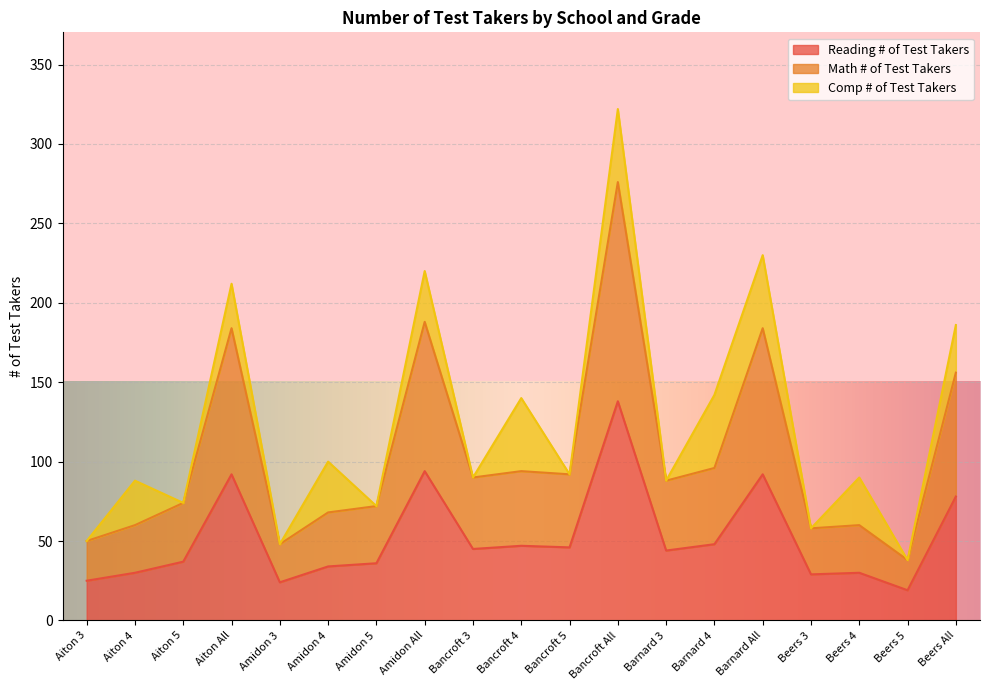

What is the total value across all series at Bancroft All?

414